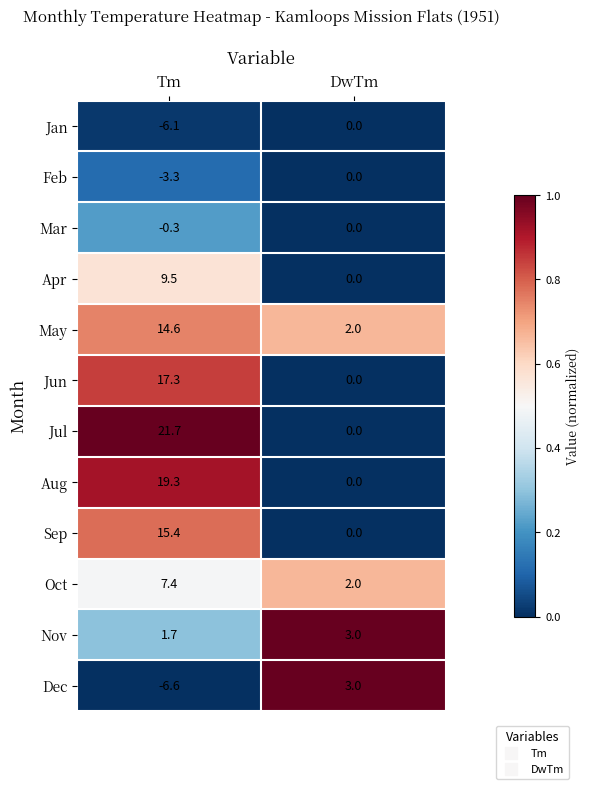

At which label does Jan reach its peak?

DwTm